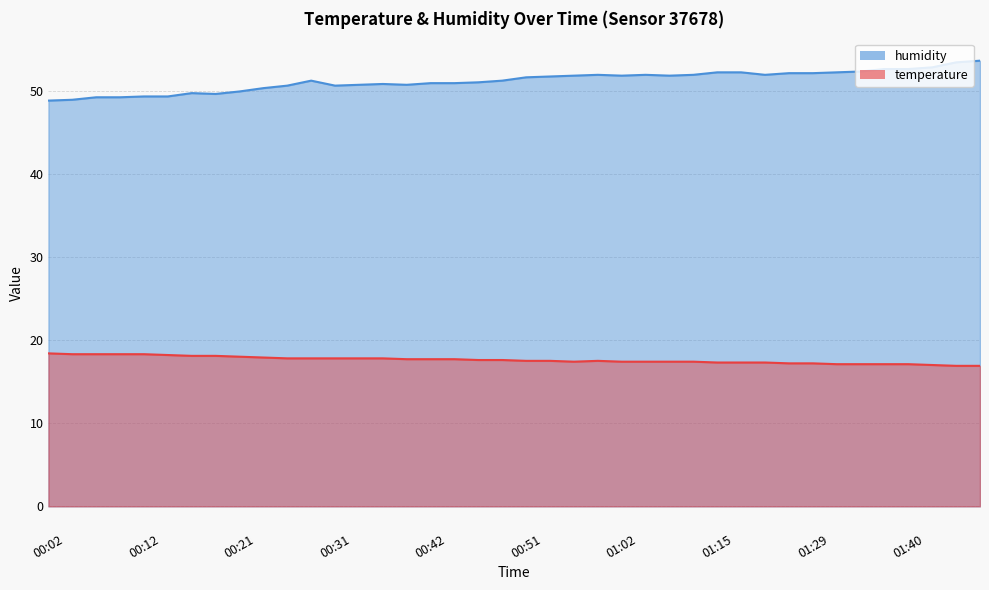

Between 00:24 and 00:42, which is larger?

00:24